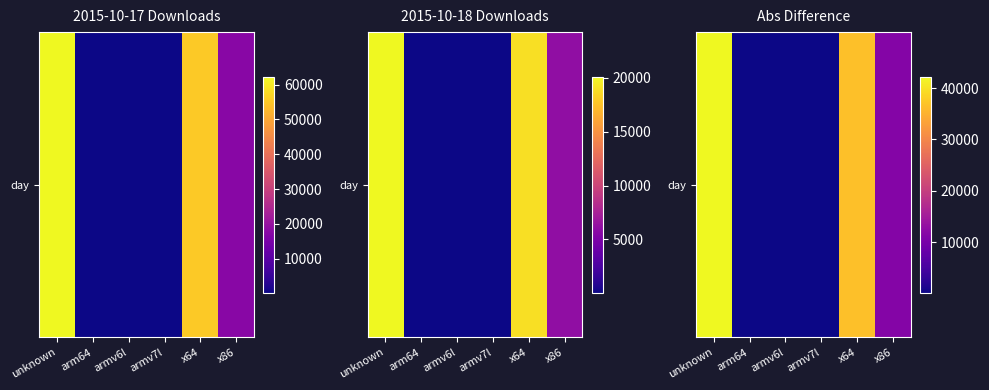

Reading right to left, what are all the values shown in this chart?

11451	36507	155	136	87	42250